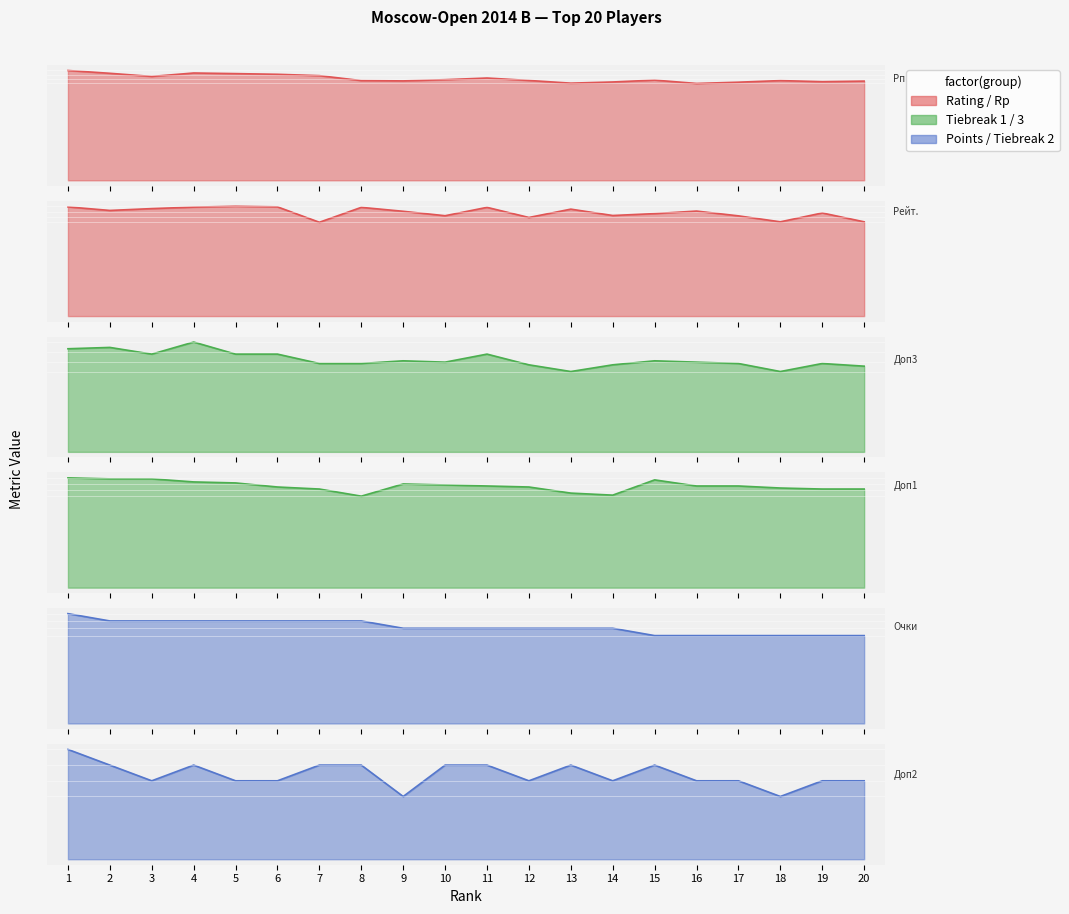

What is the difference between the Рп values at 15 and 16?

77.0